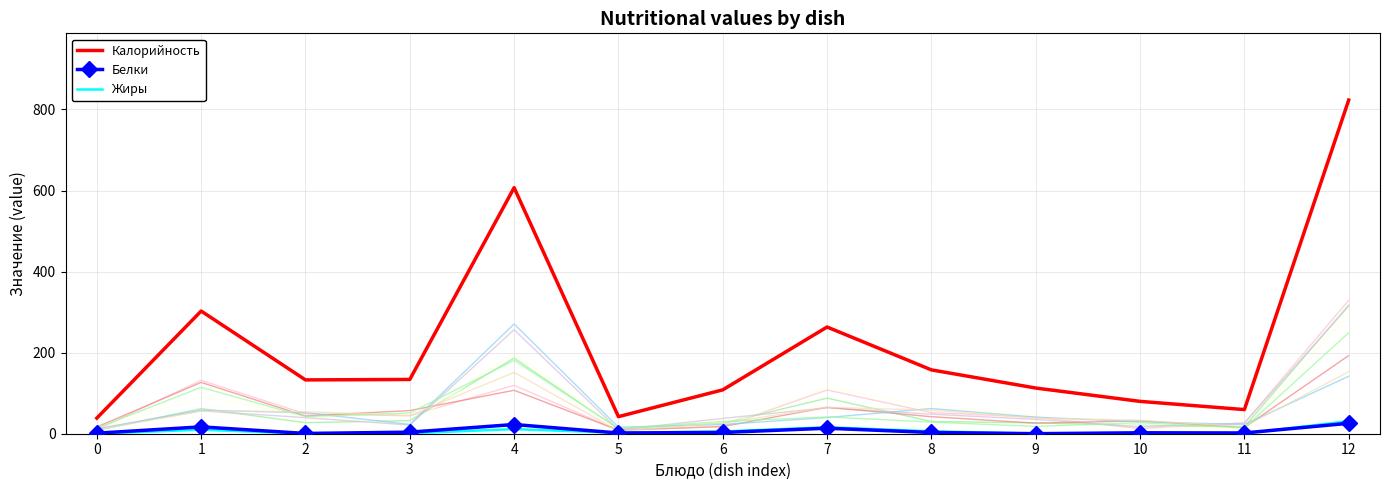

At which label is Жиры closest to 15?

7